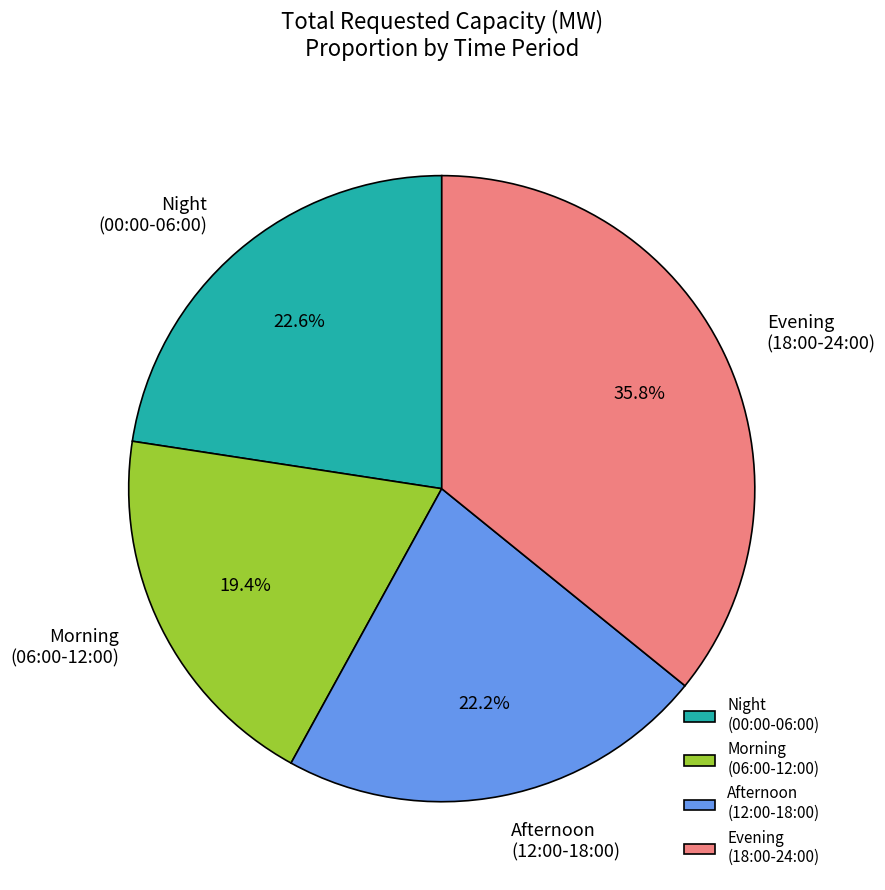

What portion of the pie excludes Evening (18:00-24:00)?

64.2%